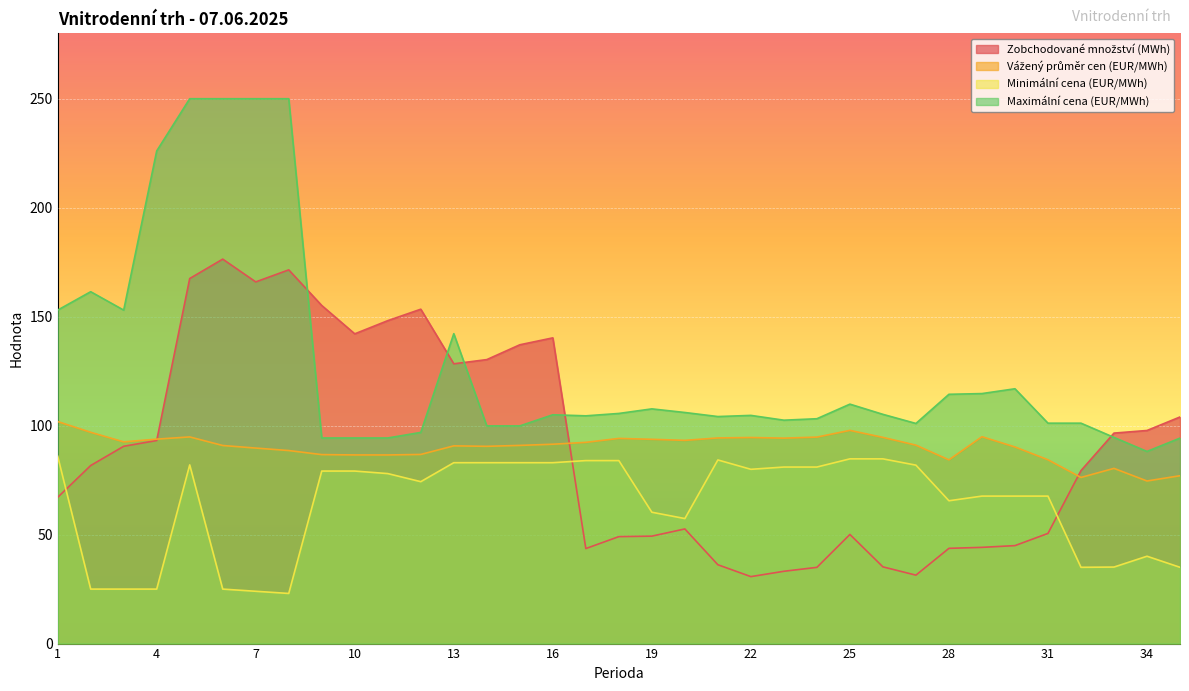

Reading right to left, transcribe all the data shown in this chart.

Zobchodované množství (MWh): 104.0	97.8	96.6	79.3	50.5	45.0	44.1	43.7	31.4	35.2	50.1	35.0	33.2	30.7	36.2	52.6	49.3	49.1	43.6	140.3	137.1	130.3	128.4	153.4	148.2	142.1	155.1	171.5	165.9	176.4	167.5	93.2	90.5	81.7	67.1
Vážený průměr cen (EUR/MWh): 77.0	74.6	80.4	76.2	84.3	90.2	94.9	84.3	91.0	94.6	97.8	94.7	94.3	94.5	94.3	93.2	93.7	94.1	92.3	91.5	90.9	90.5	90.7	86.8	86.5	86.6	86.7	88.6	89.7	90.9	94.8	93.8	92.5	96.9	101.9
Minimální cena (EUR/MWh): 35.0	40.1	35.1	35.0	67.7	67.7	67.7	65.5	81.9	84.8	84.8	81.0	81.0	80.0	84.3	57.4	60.3	84.0	84.0	83.0	83.0	83.0	83.0	74.3	78.0	79.2	79.2	23.0	24.0	25.0	82.0	25.0	25.0	25.0	86.0
Maximální cena (EUR/MWh): 94.3	88.2	94.6	101.1	101.1	116.9	114.7	114.4	101.0	105.2	109.9	103.2	102.5	104.7	104.2	106.0	107.7	105.6	104.5	105.0	99.9	99.9	142.2	96.9	94.3	94.3	94.3	250.0	250.0	250.0	250.0	226.0	153.0	161.4	153.0